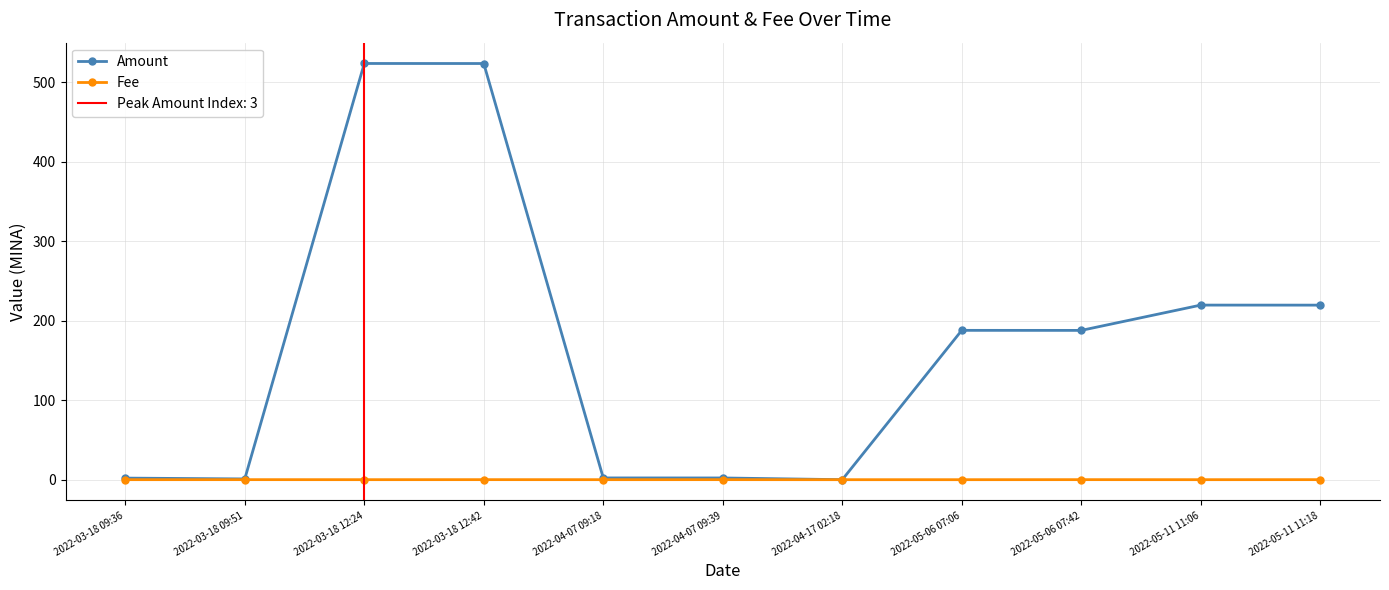

What are all the series names shown in the legend?

Amount, Fee